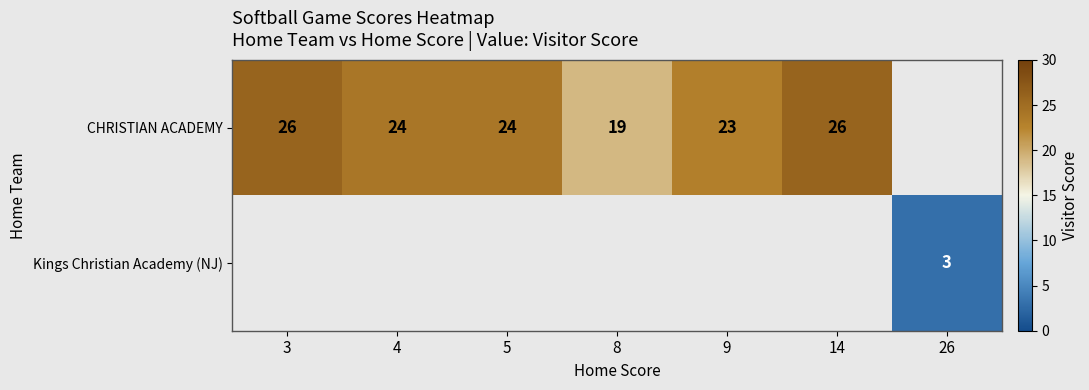

Between 14 and 4, which is larger?

14